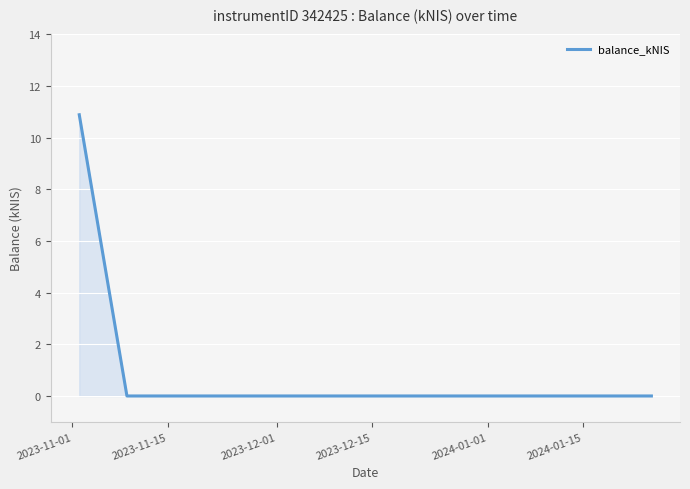

What is the average value?

3.6